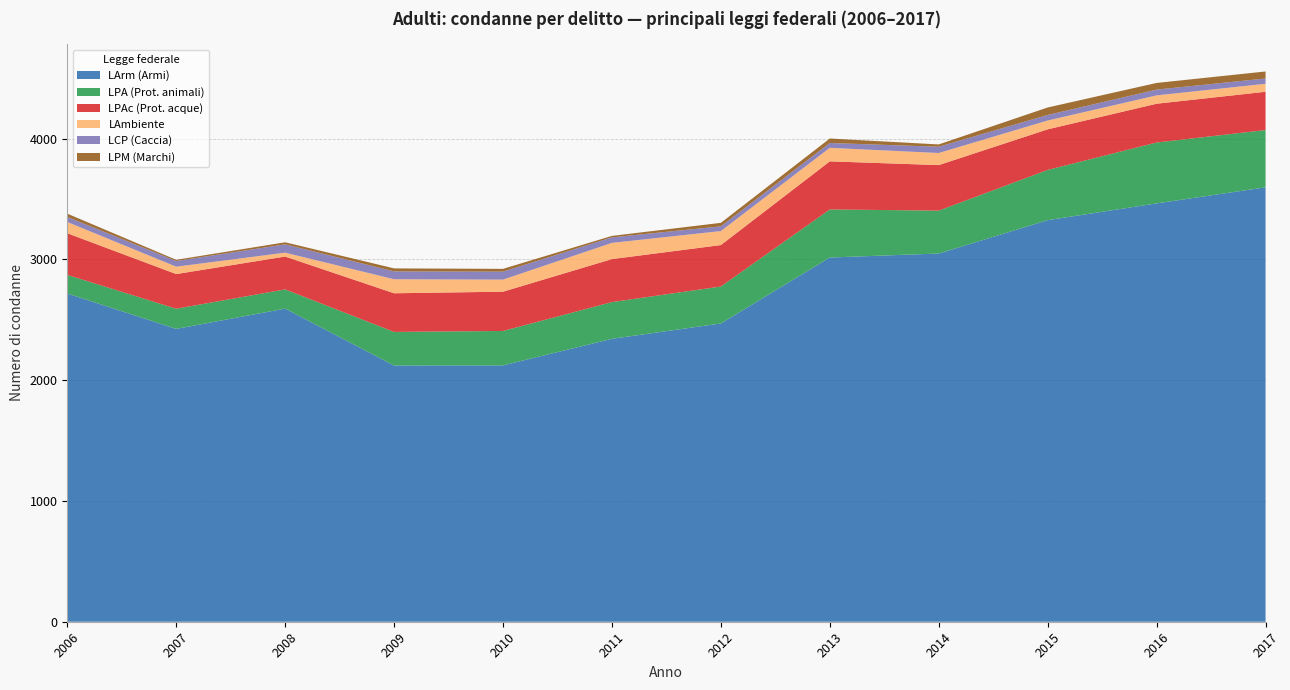

Reading left to right, extract all data points from this chart.

Legge sulle armi (LArm): 2717	2424	2592	2121	2122	2342	2469	3015	3048	3324	3463	3596
Legge federale sulla protezione degli animali (LPA): 154	167	159	278	285	304	306	398	355	416	504	474
Legge federale sulla protezione delle acque (LPAc): 345	287	272	320	325	356	343	398	377	336	321	317
Legge sulla protezione dell'ambiente (LAmbiente): 93	61	32	116	100	134	116	112	100	73	69	66
Legge sulla caccia (LCP): 42	47	69	65	66	46	39	40	52	46	48	44
Legge sulla protezione dei marchi (LPM): 27	10	17	25	23	12	29	37	19	62	55	58